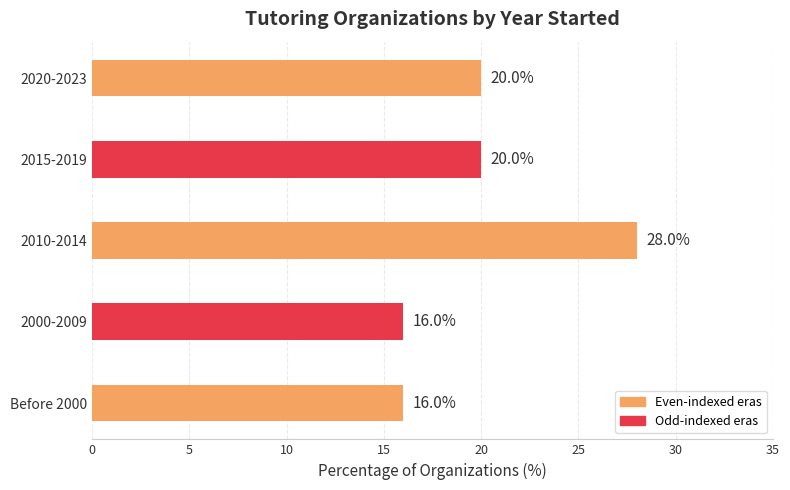

What is the average value?

20.0